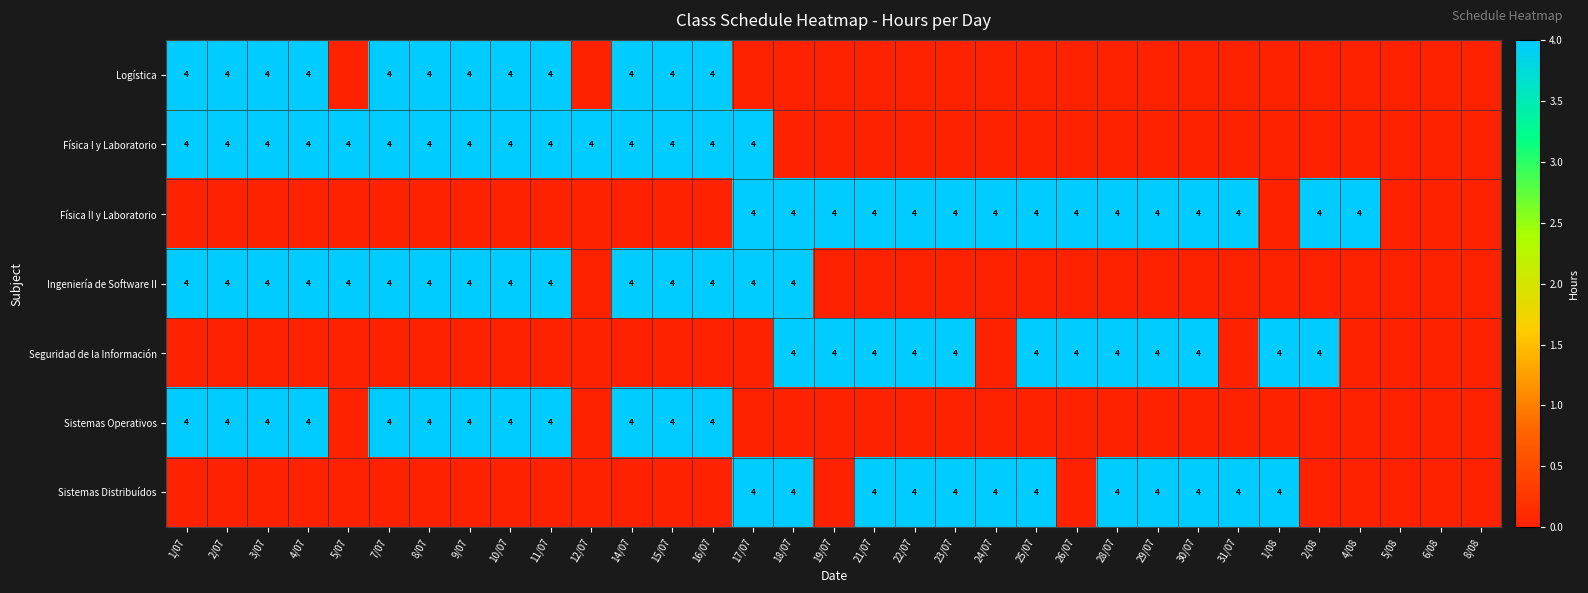

True or false: Logística has a value of 4 at 11/07.

True